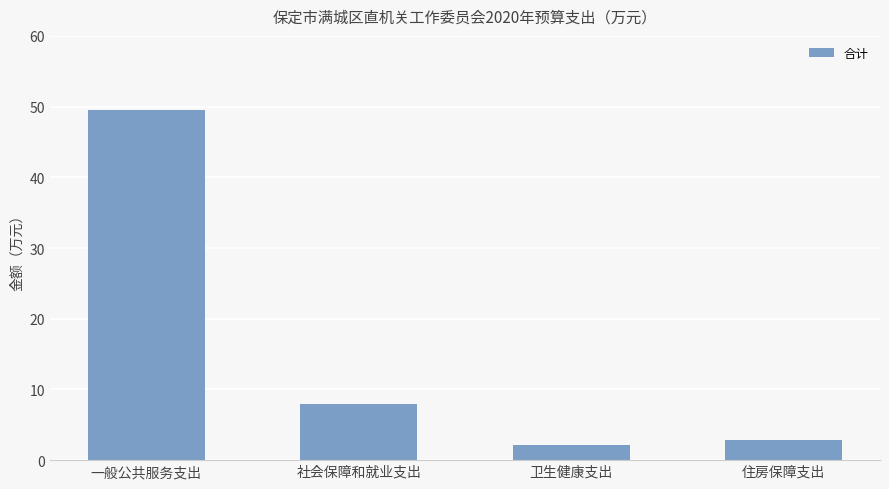

Reading left to right, transcribe all the data shown in this chart.

一般公共服务支出=49.5	社会保障和就业支出=7.9	卫生健康支出=2.1	住房保障支出=2.9